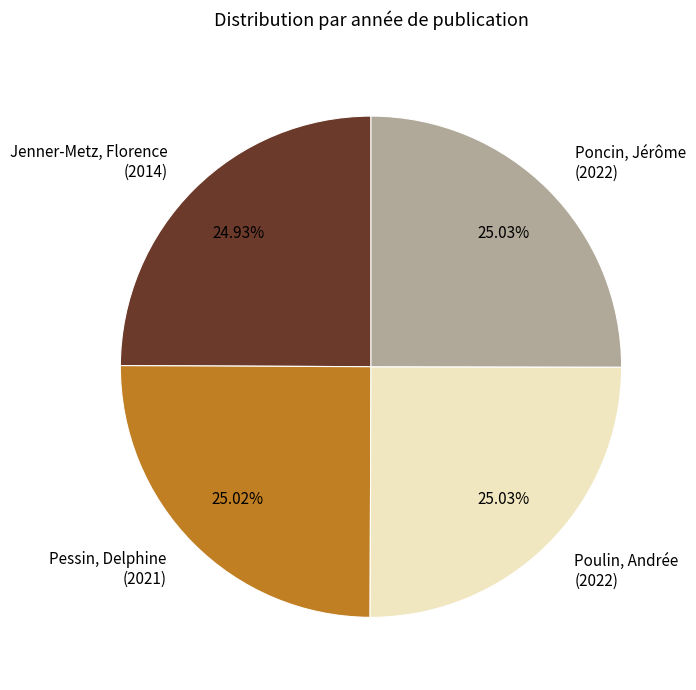

Approximately how many times larger is the value at Pessin, Delphine compared to Poulin, Andrée?

1.0